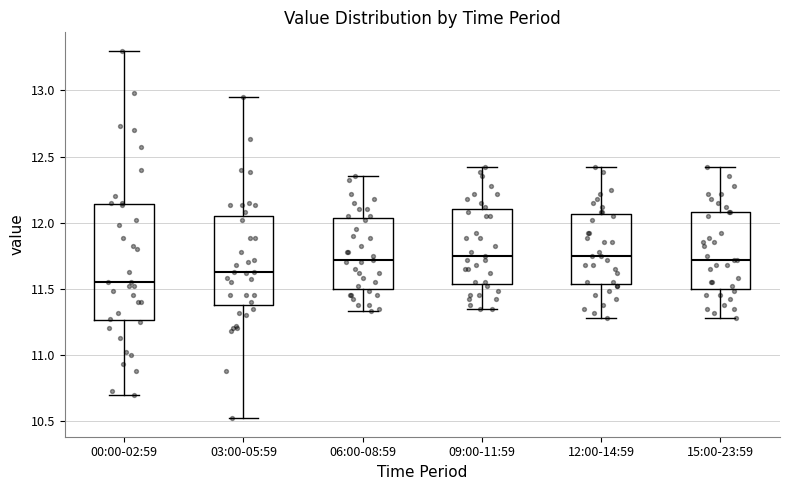

Reading left to right, read every box against the y-axis: the position of its median line, the range the box covers, and the ends of its whiskers. The values are not printed on the chart, so give them approximately, as read against the axis.

00:00-02:59: median 11.55, box 11.25 to 12.15, whiskers 10.70 to 13.30
03:00-05:59: median 11.65, box 11.40 to 12.05, whiskers 10.50 to 12.95
06:00-08:59: median 11.70, box 11.50 to 12.05, whiskers 11.35 to 12.35
09:00-11:59: median 11.75, box 11.55 to 12.10, whiskers 11.35 to 12.40
12:00-14:59: median 11.75, box 11.55 to 12.05, whiskers 11.30 to 12.40
15:00-23:59: median 11.70, box 11.50 to 12.10, whiskers 11.30 to 12.40